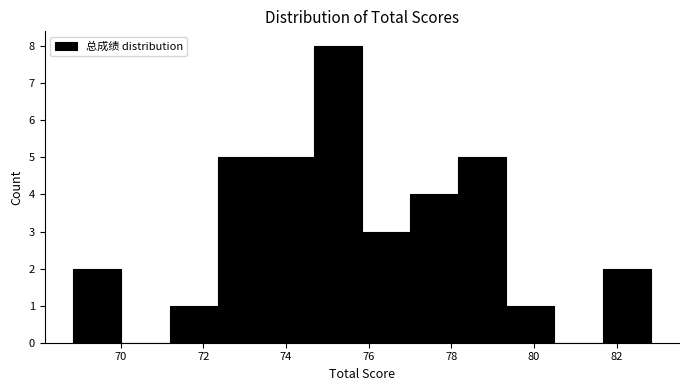

Reading left to right, list every bar in this chart as the range it spans on the x-axis followed by its height. Neither the bar edges nor the heights are printed on the chart, so give them approximately, as read against the axes.

68.8 to 70.0: 2
70.0 to 71.2: 0
71.2 to 72.4: 1
72.4 to 73.6: 5
73.6 to 74.6: 5
74.6 to 75.8: 8
75.8 to 77.0: 3
77.0 to 78.2: 4
78.2 to 79.4: 5
79.4 to 80.4: 1
80.4 to 81.6: 0
81.6 to 82.8: 2